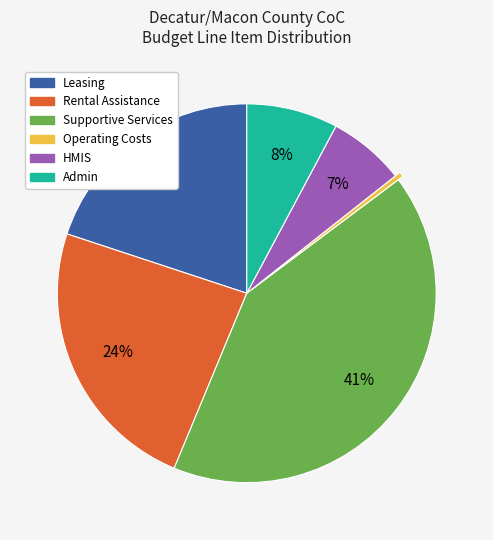

Is there a majority slice in this chart?

No